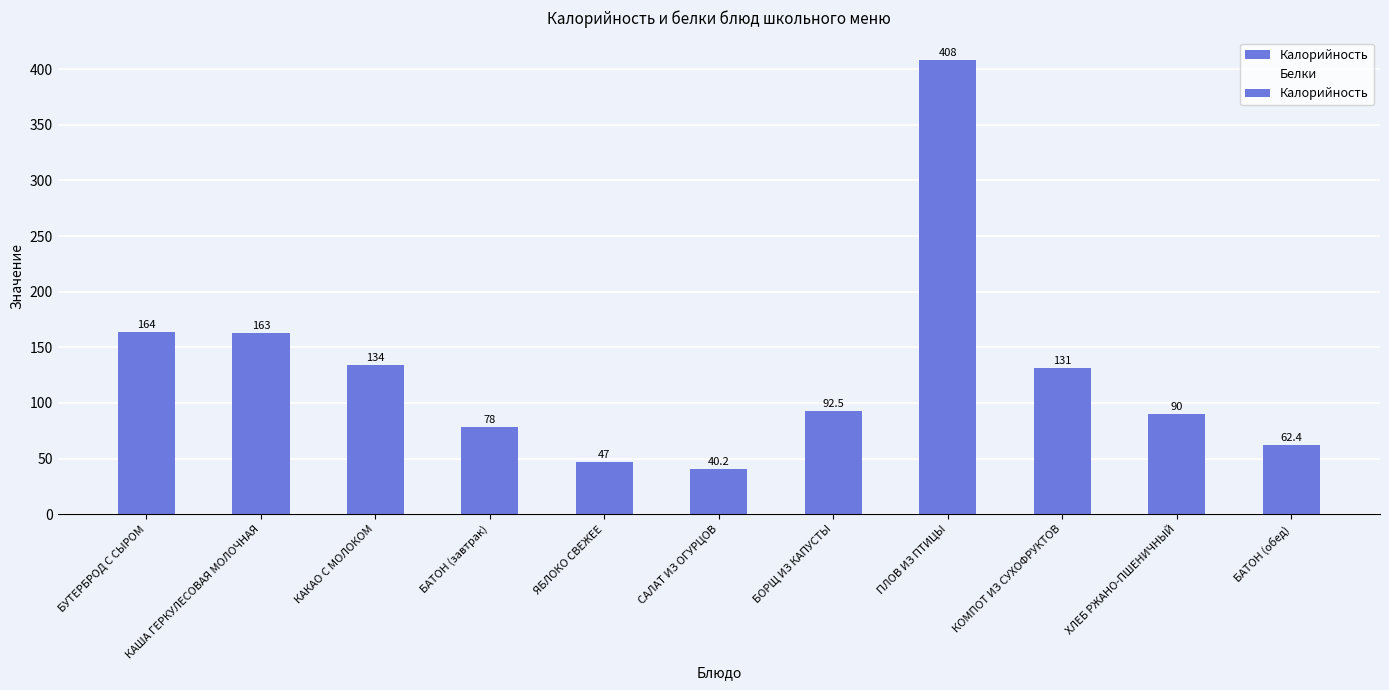

Between БОРЩ ИЗ КАПУСТЫ and ХЛЕБ РЖАНО-ПШЕНИЧНЫЙ, which series saw the biggest shift?

Калорийность